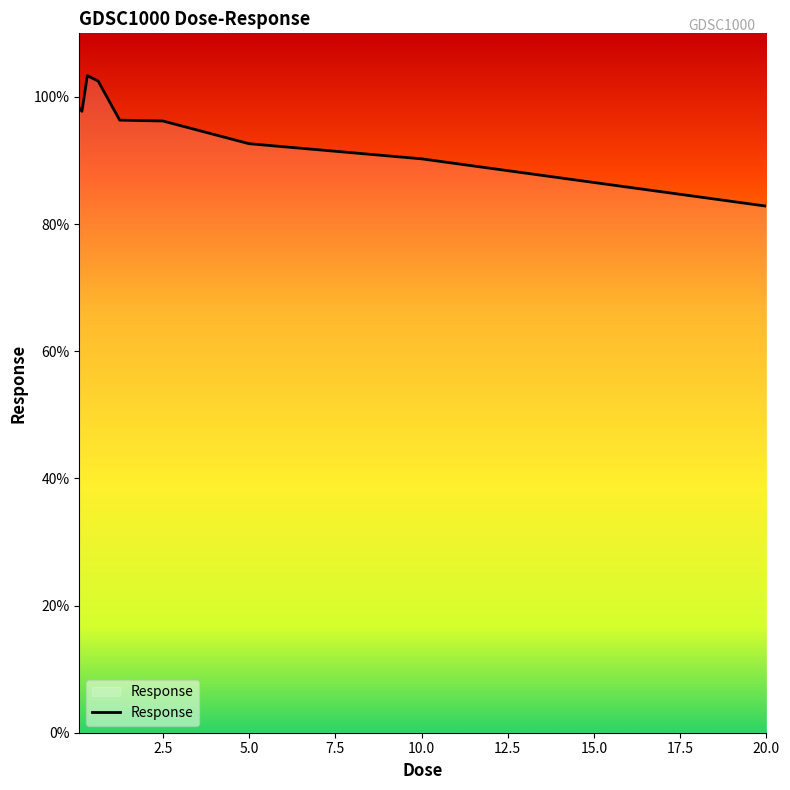

What is the smallest value displayed?

82.8